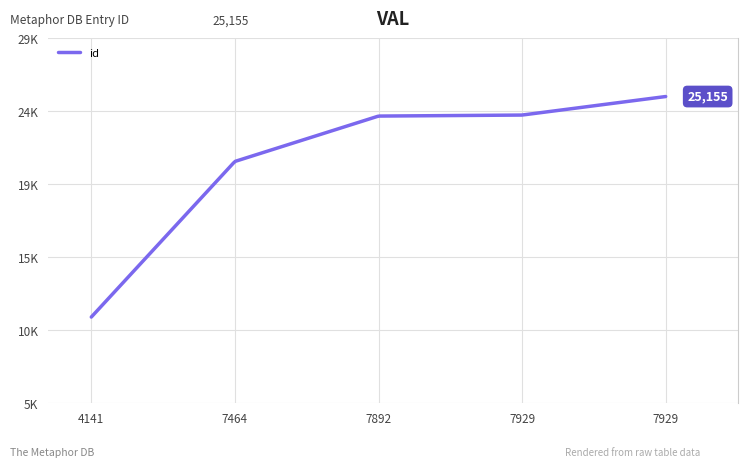

At which label does the data first exceed 23869?

7929